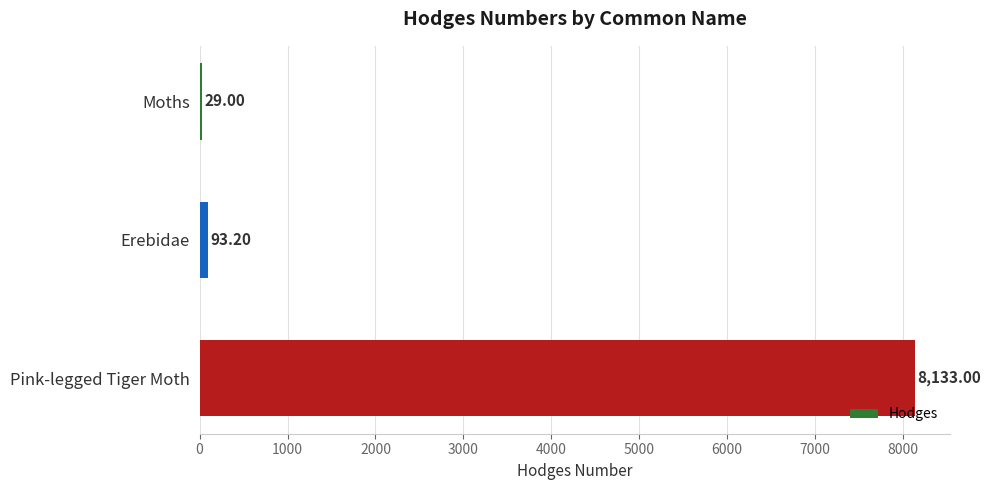

List the labels in order of value, largest first.

Pink-legged Tiger Moth, Erebidae, Moths